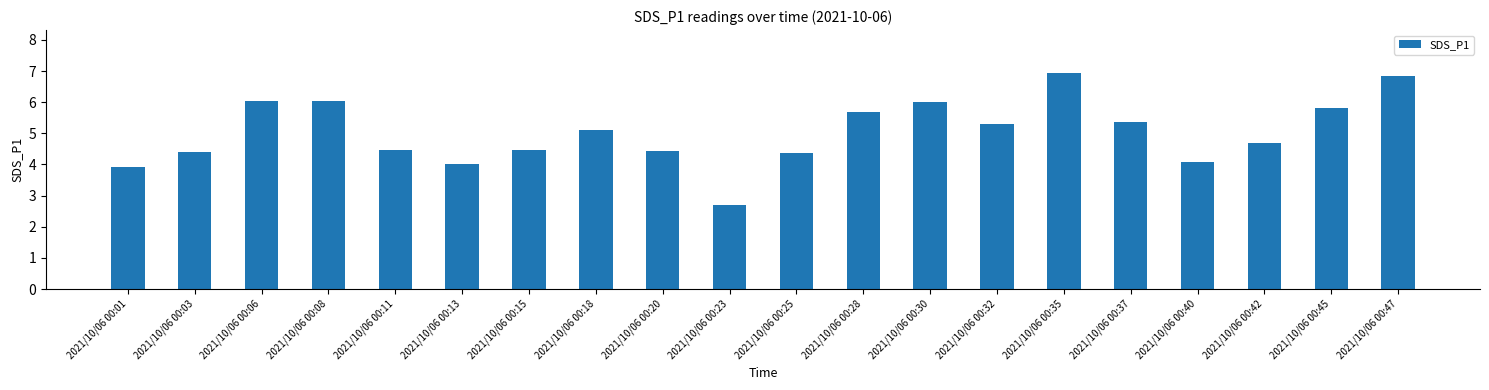

Is it true that the value at 2021/10/06 00:03 is 6.5?

False